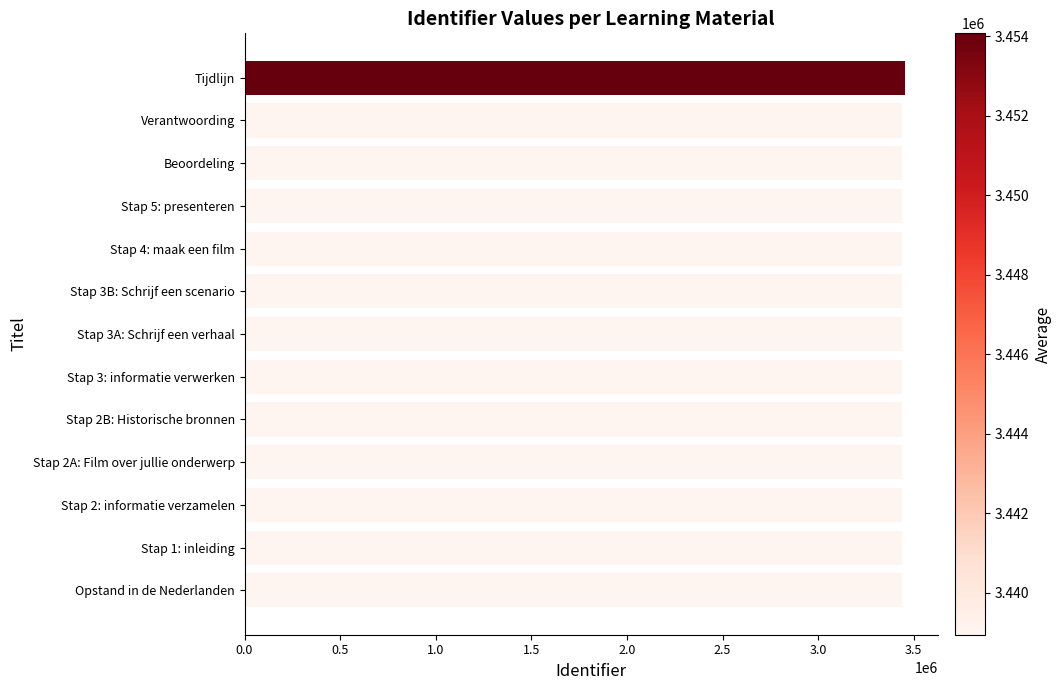

How many series are shown in this chart?

1